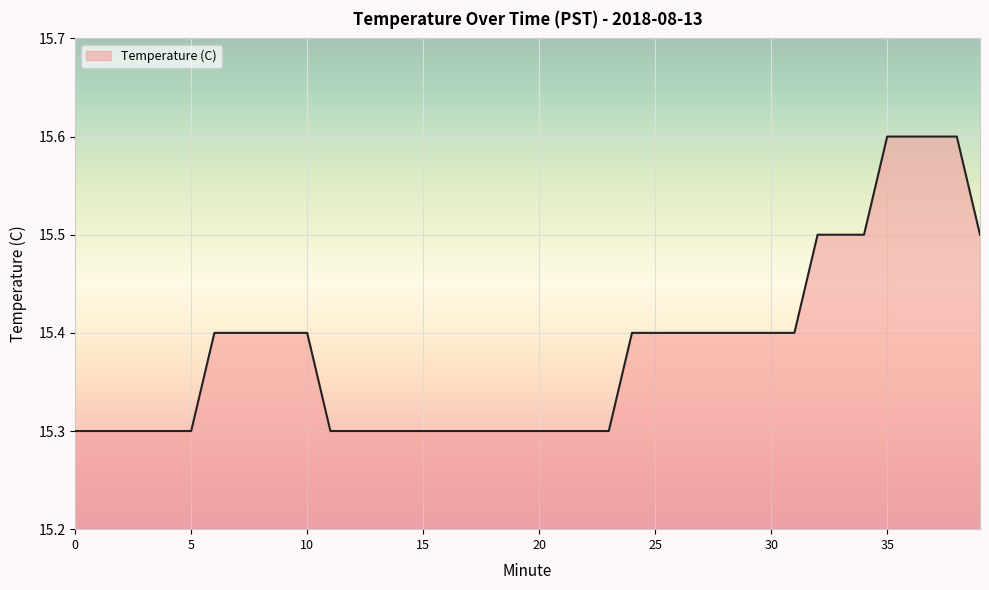

What is the difference between the maximum and minimum values?

0.3